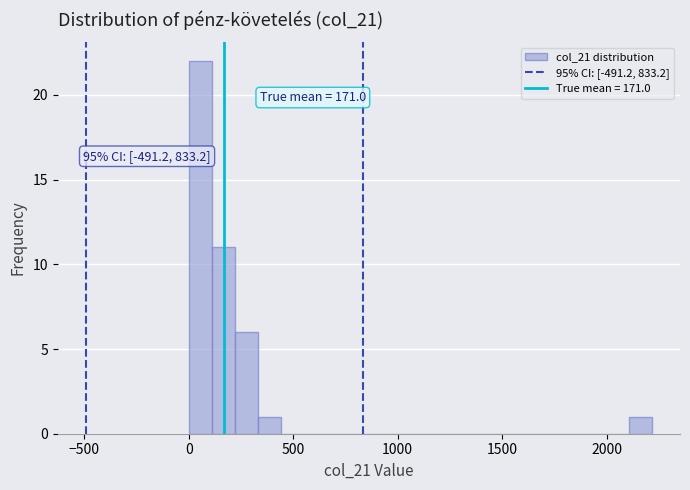

Around what value on the x-axis is the tallest bar? Give the approximate position of its centre, as read against the axis.

50